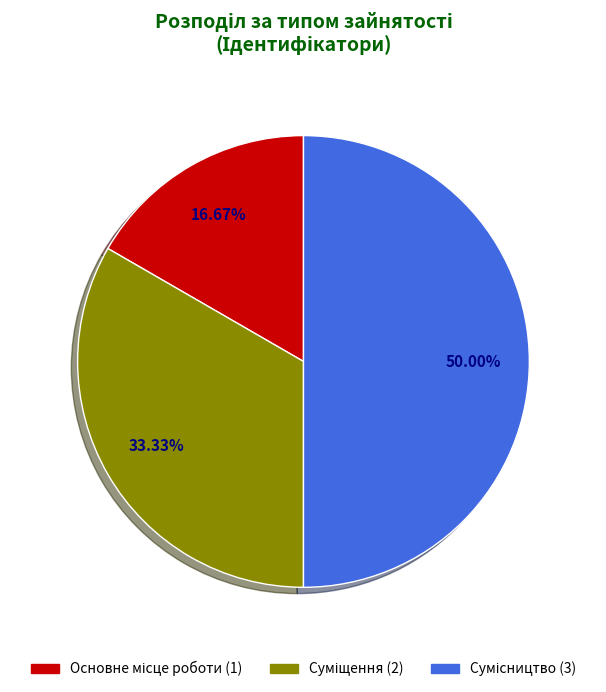

What portion of the pie excludes Основне місце роботи?

83.3%